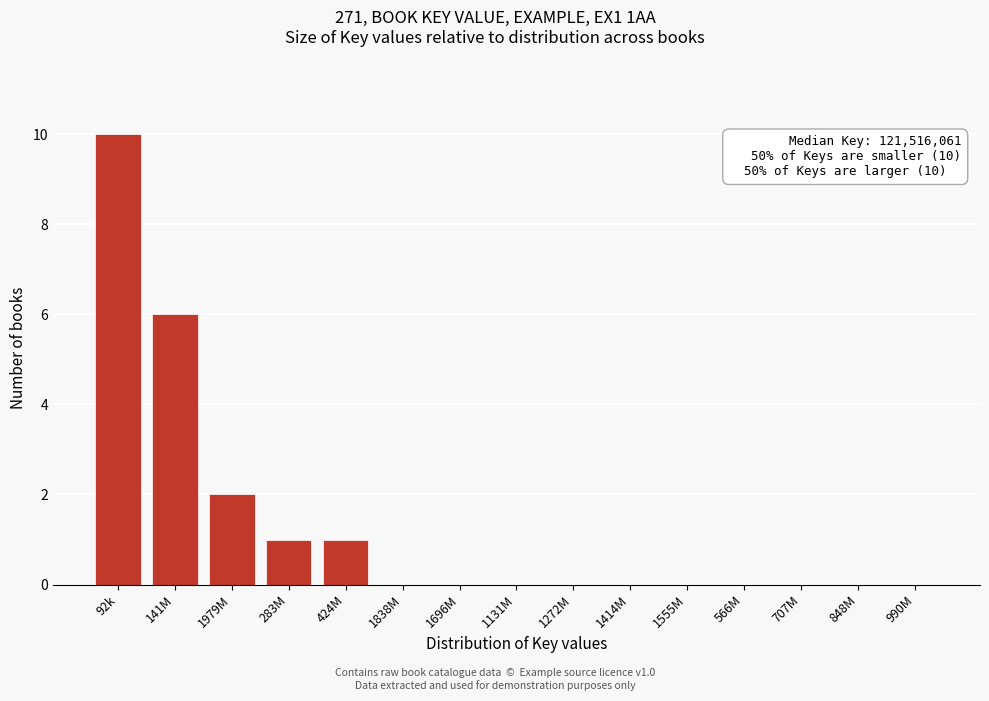

Reading right to left, what are all the values shown in this chart?

990M=0	848M=0	707M=0	566M=0	1555M=0	1414M=0	1272M=0	1131M=0	1696M=0	1838M=0	424M=1	283M=1	1979M=2	141M=6	92k=10